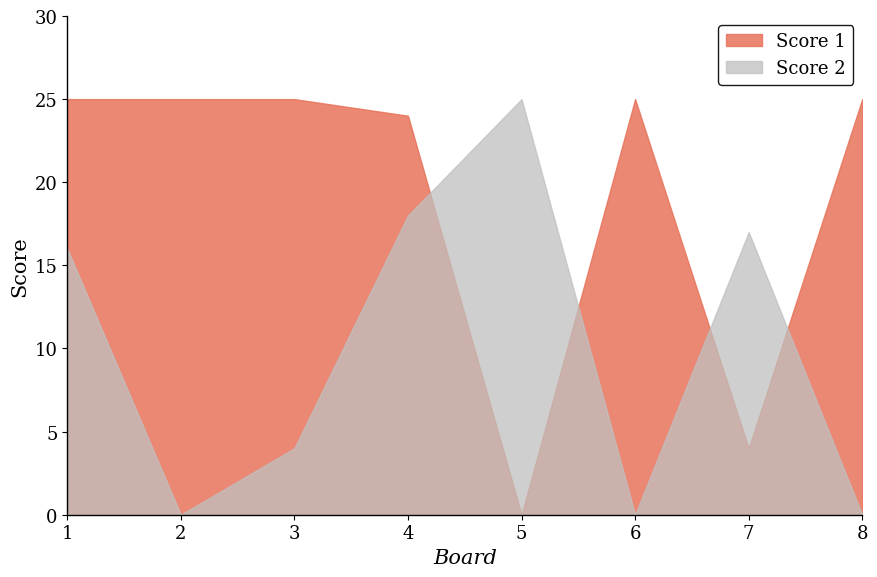

Rank the categories by Score 1 value from highest to lowest.

1, 2, 3, 6, 8, 4, 7, 5